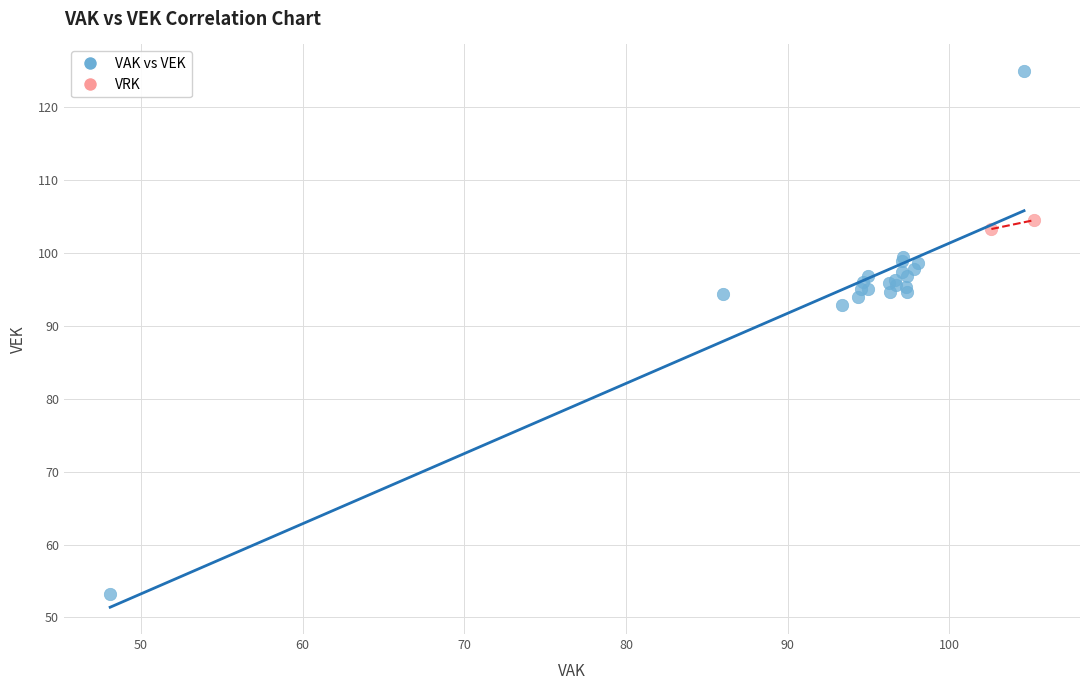

What are all the series names shown in the legend?

VAK vs VEK, VRK